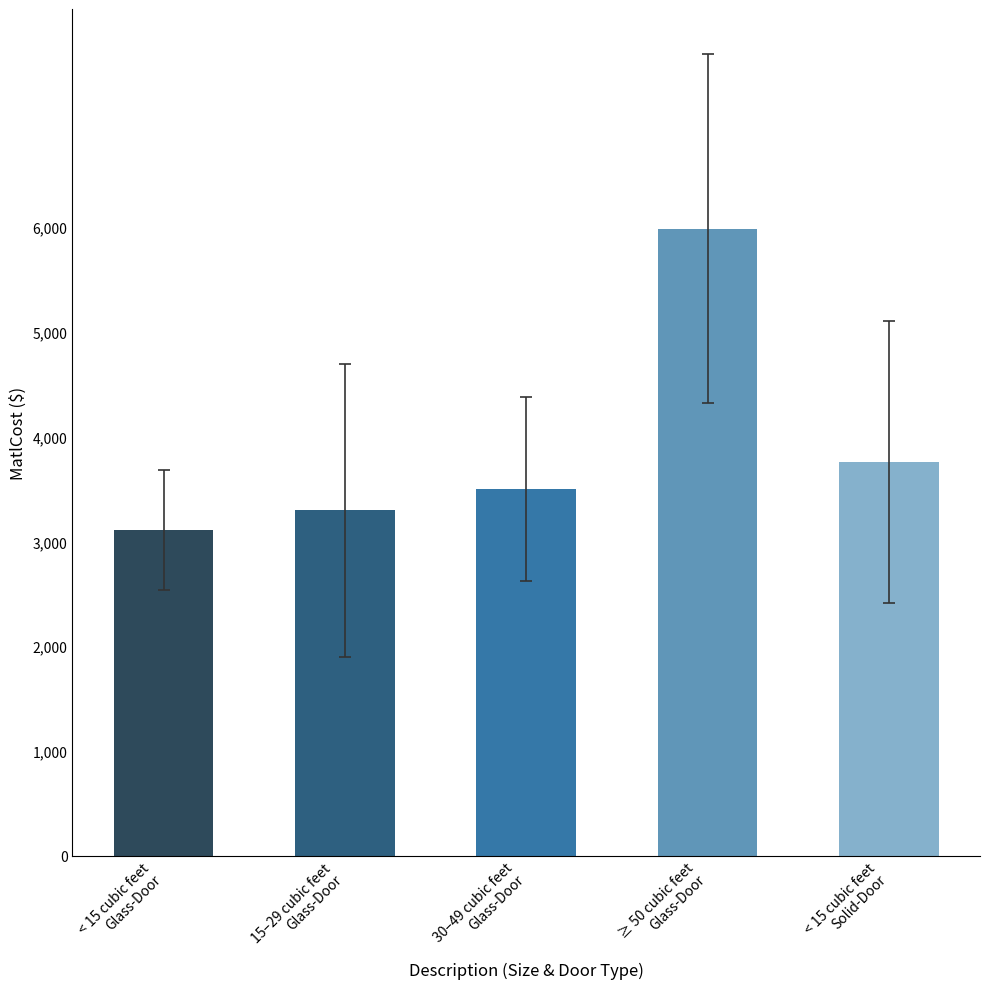

What is the value of the 1st bar from the left?

3109.3